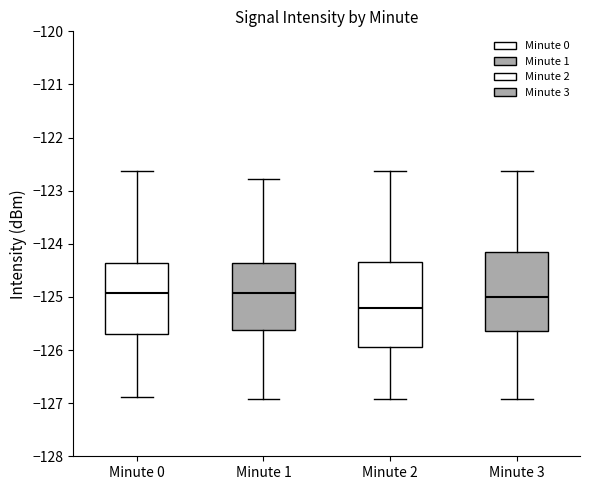

Reading left to right, transcribe this box plot: for each box, give where its median line is, the range the box spans, and where its two whiskers end, as read against the y-axis. The values are not printed on the chart, so give them approximately, as read against the axis.

Minute 0: median -124.9, box -125.7 to -124.4, whiskers -126.9 to -122.6
Minute 1: median -124.9, box -125.6 to -124.4, whiskers -126.9 to -122.8
Minute 2: median -125.2, box -125.9 to -124.3, whiskers -126.9 to -122.6
Minute 3: median -125.0, box -125.6 to -124.2, whiskers -126.9 to -122.6